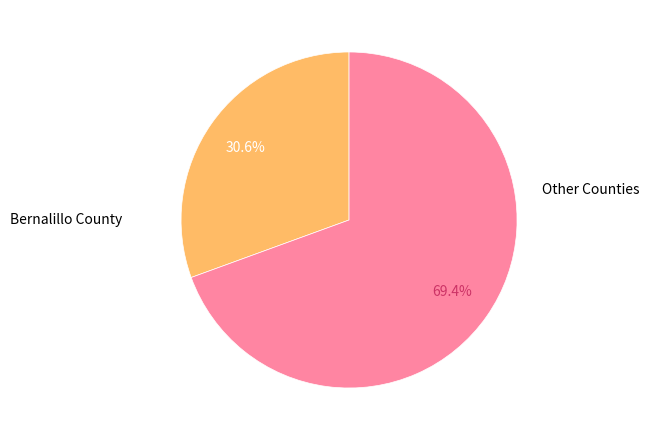

Does any single category account for the majority?

Yes